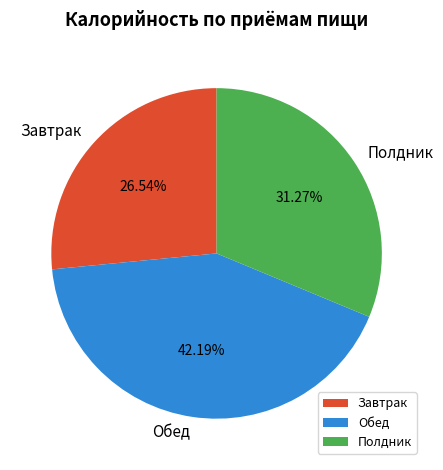

To the nearest percent, what percentage of the pie is Полдник?

31%